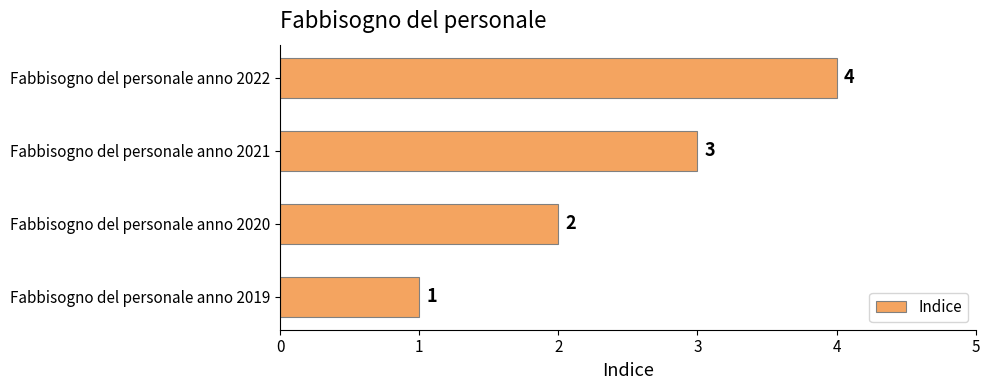

At which label is the value closest to 2?

Fabbisogno del personale anno 2020